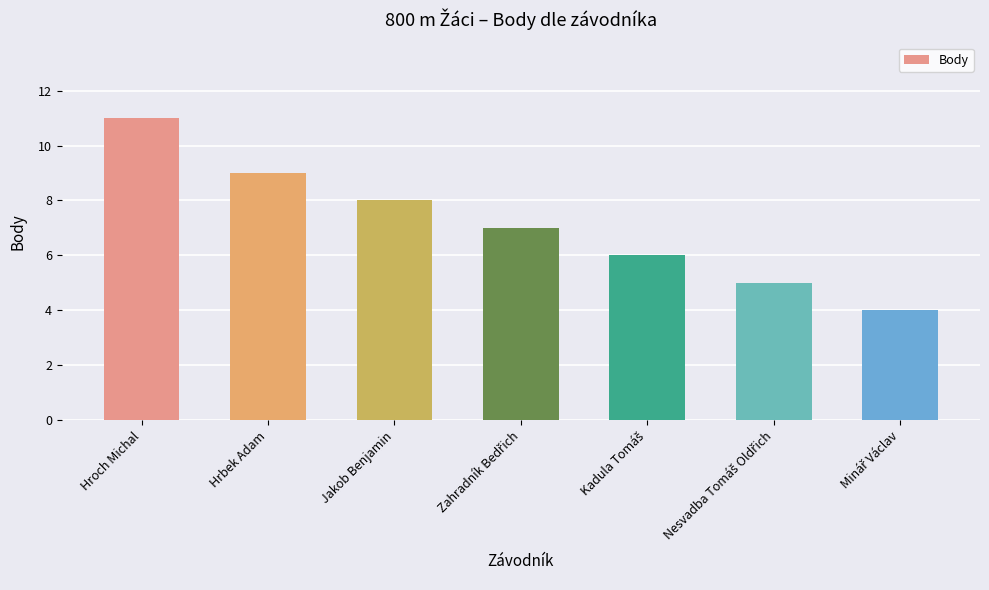

What is the difference between the second highest and second lowest values?

4